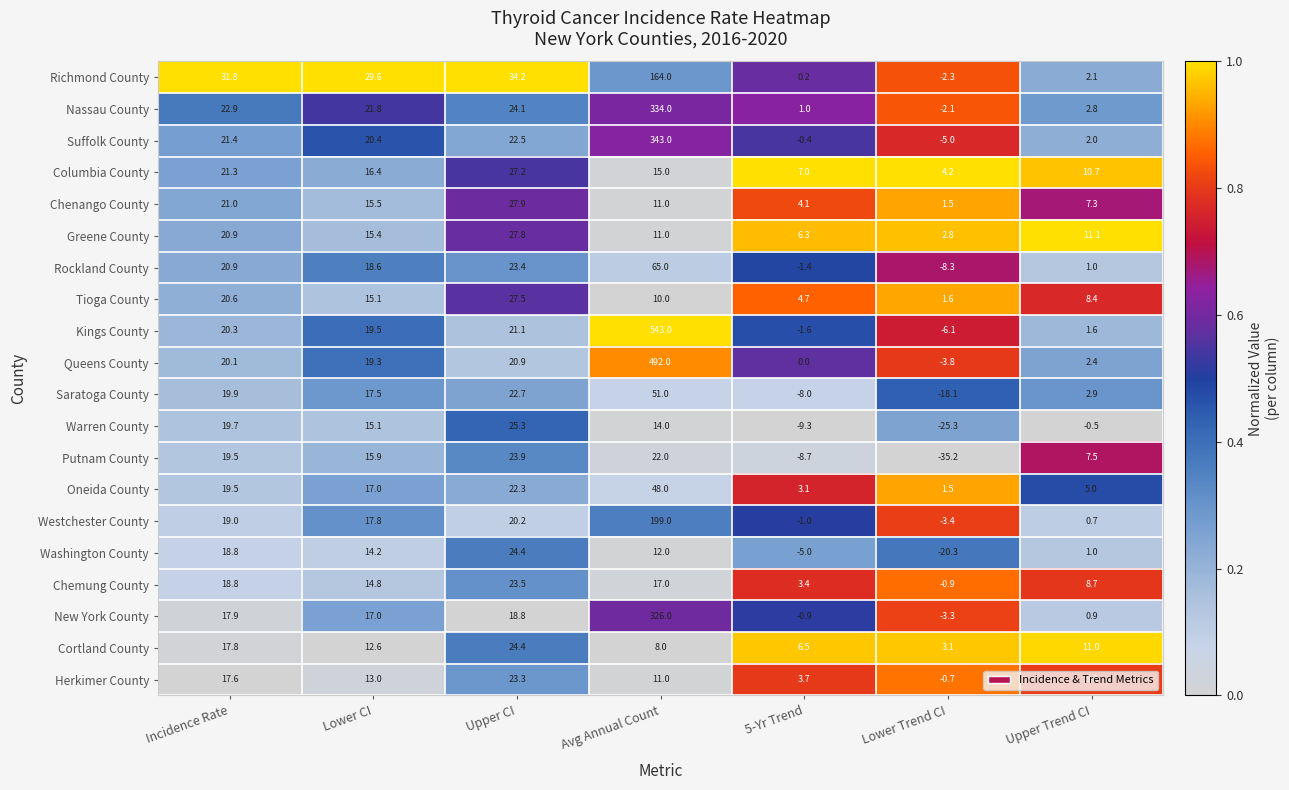

Rank the categories by Suffolk County value from highest to lowest.

Avg Annual Count, Upper CI, Incidence Rate, Lower CI, Upper Trend CI, 5-Yr Trend, Lower Trend CI